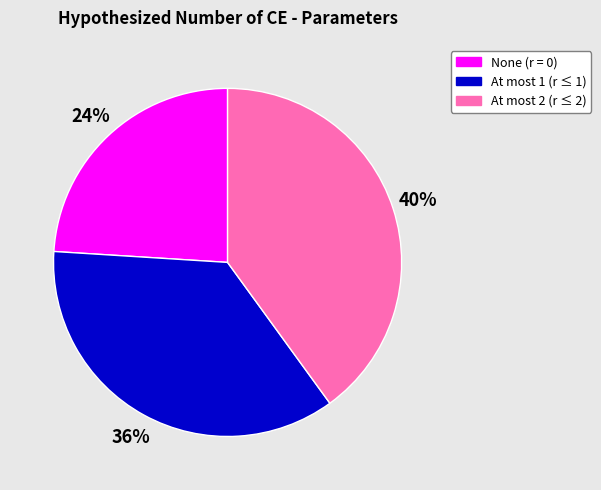

Which has a higher value, At most 1 (r ≤ 1) or At most 2 (r ≤ 2)?

At most 2 (r ≤ 2)